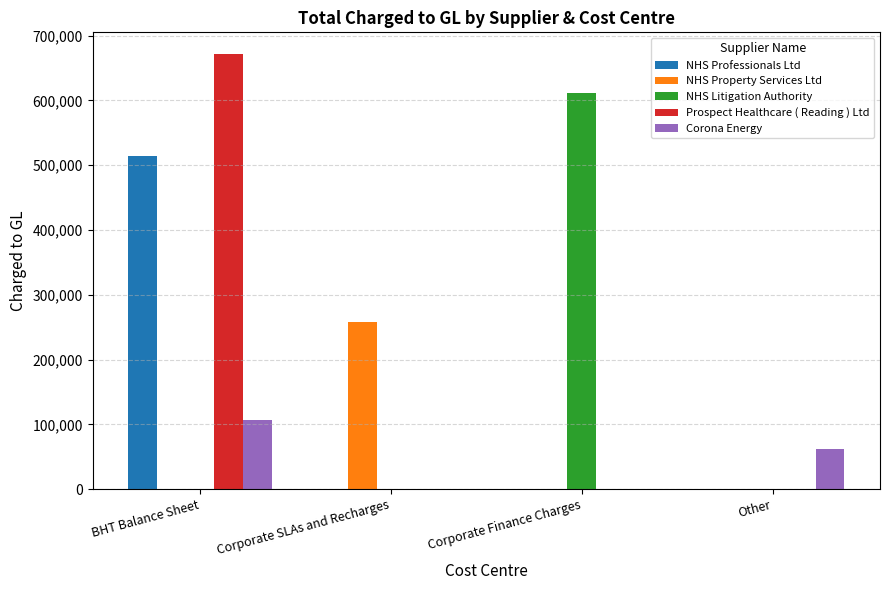

Which label corresponds to the largest value in the chart?

BHT Balance Sheet